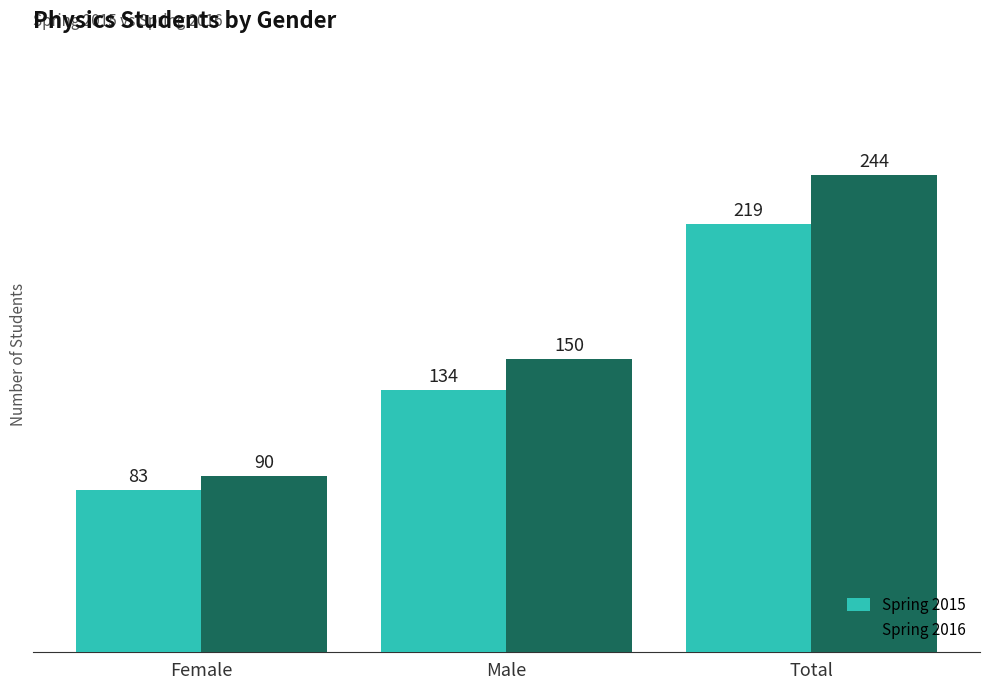

Reading right to left, what are all the values shown in this chart?

Spring 2015: Total=219	Male=134	Female=83
Spring 2016: Total=244	Male=150	Female=90